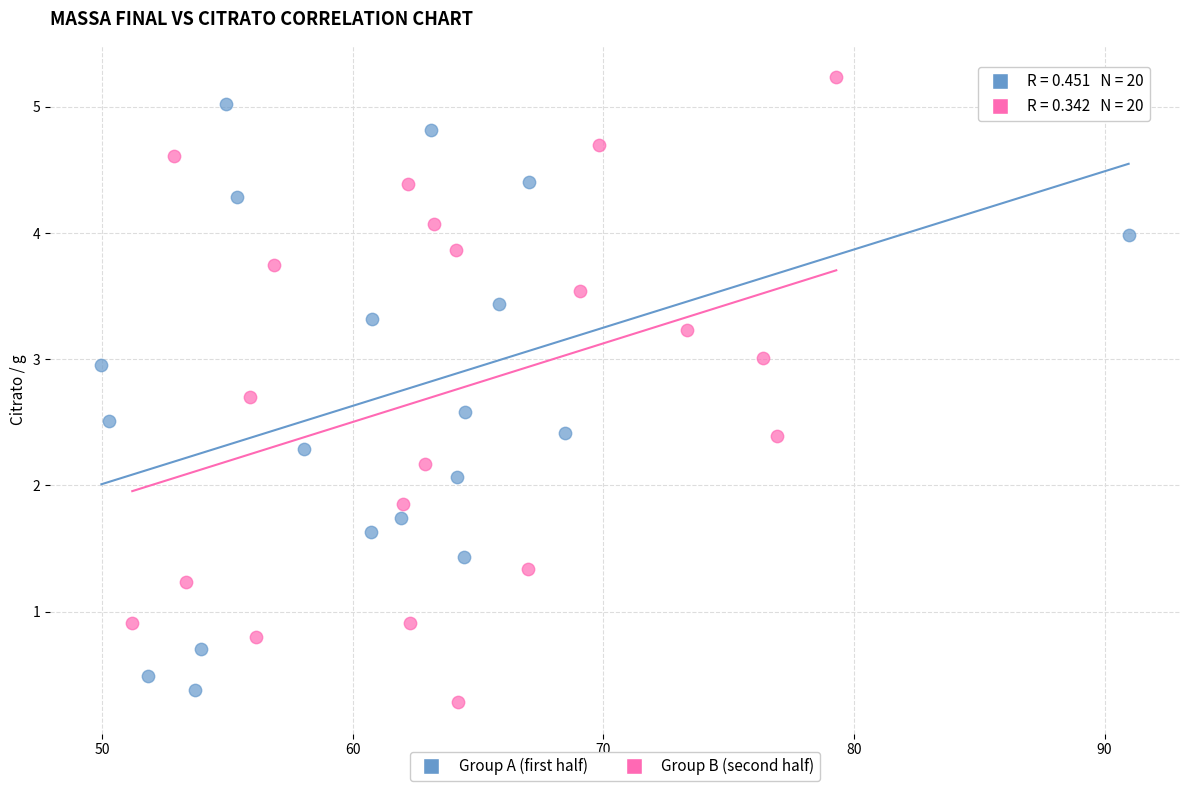

Which series reaches the minimum Y coordinate?

Group B (second half)